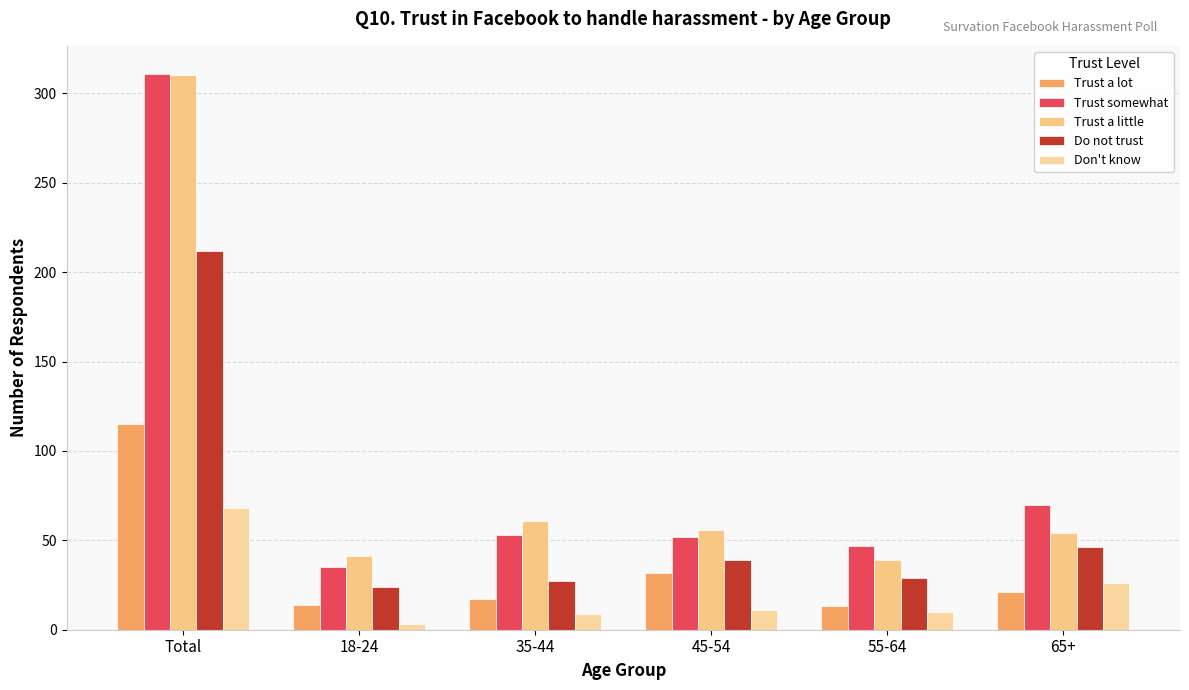

At which category is the sum across all series the highest?

Total